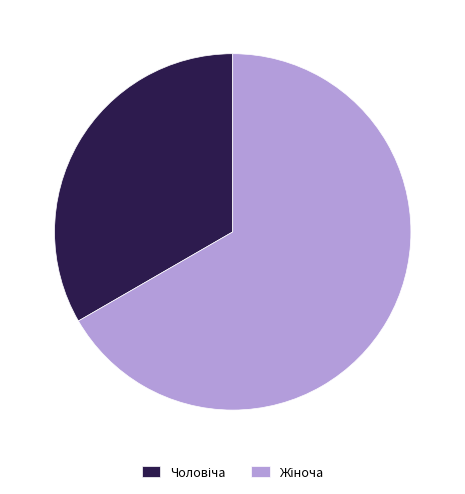

Is there a majority slice in this chart?

Yes